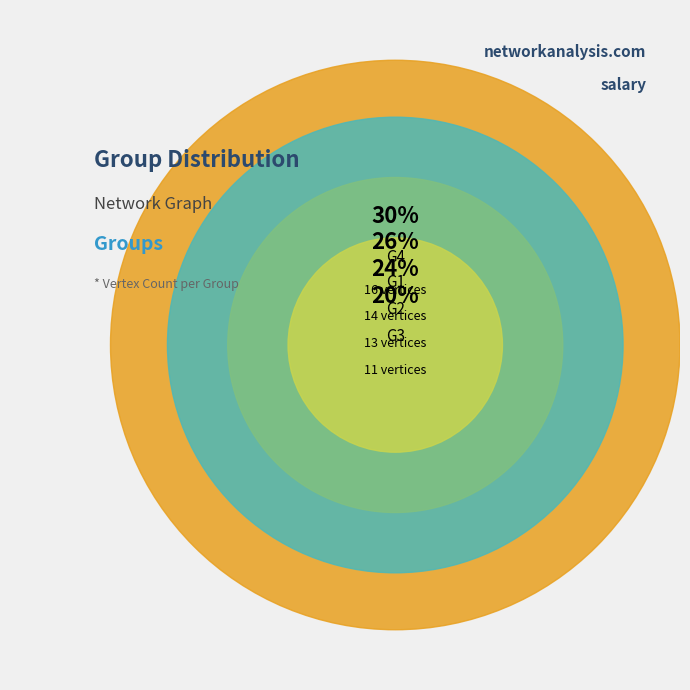

Does G1 account for over 50% of the chart?

No